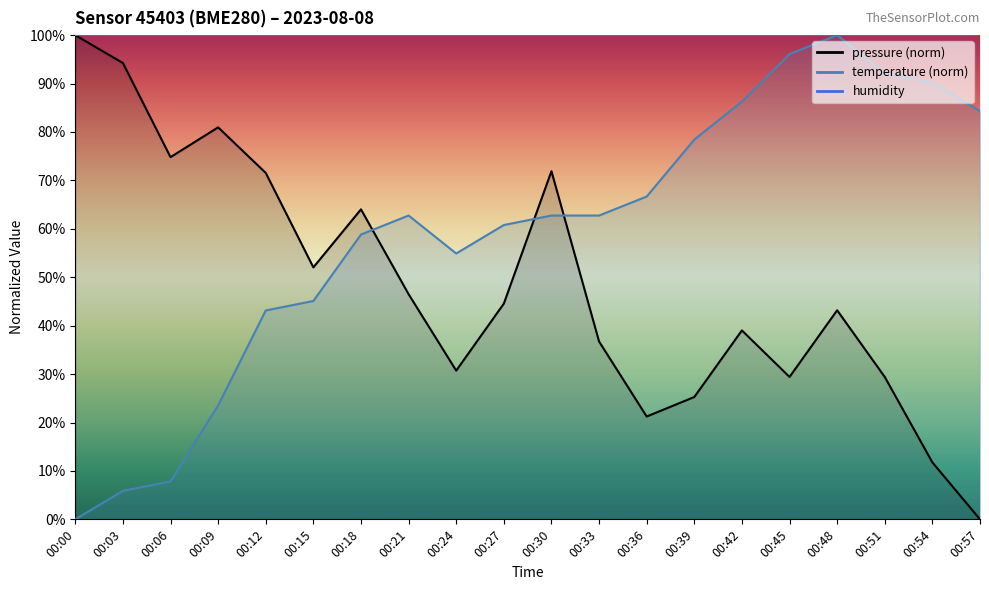

At which label does temperature reach its peak?

00:48